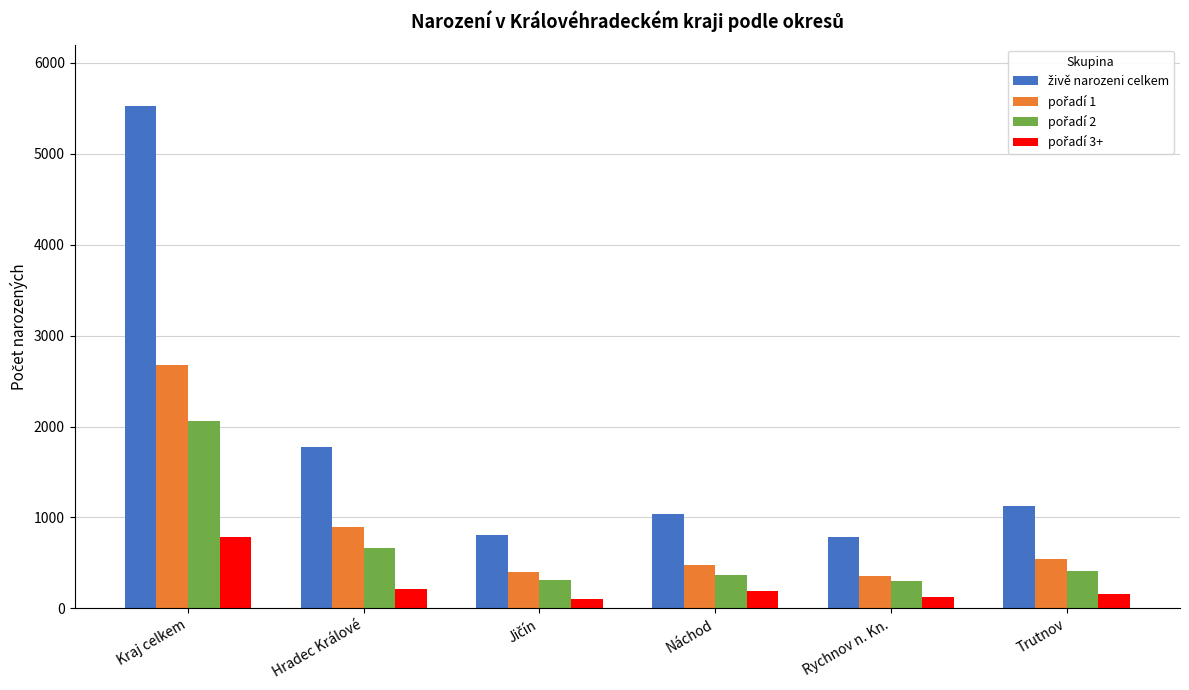

What is the maximum value shown in the chart?

5526